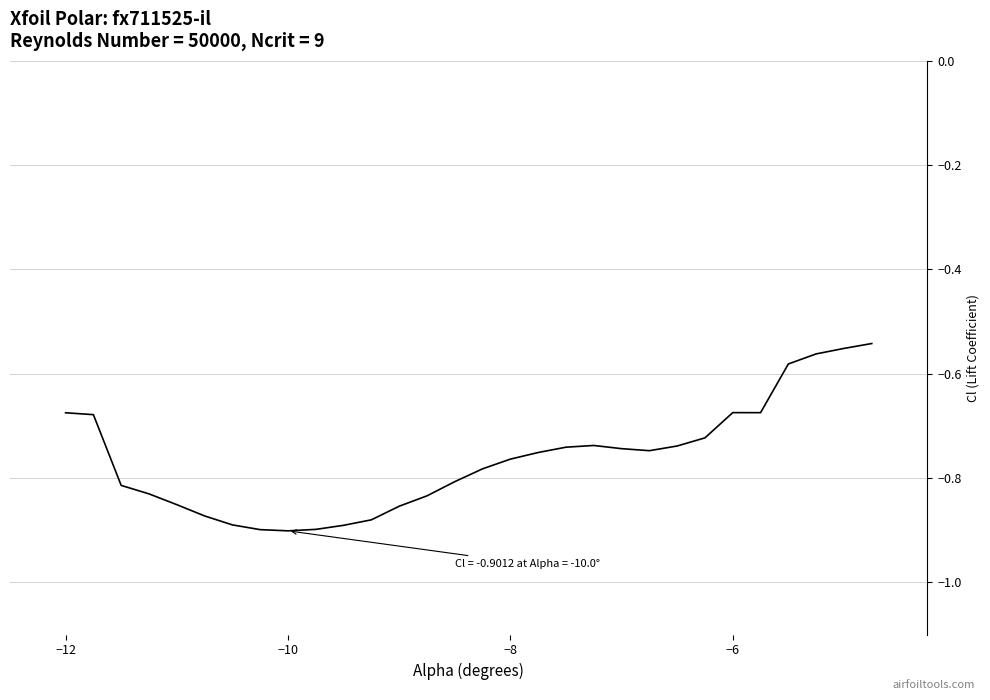

Does the chart have visible grid lines?

Yes